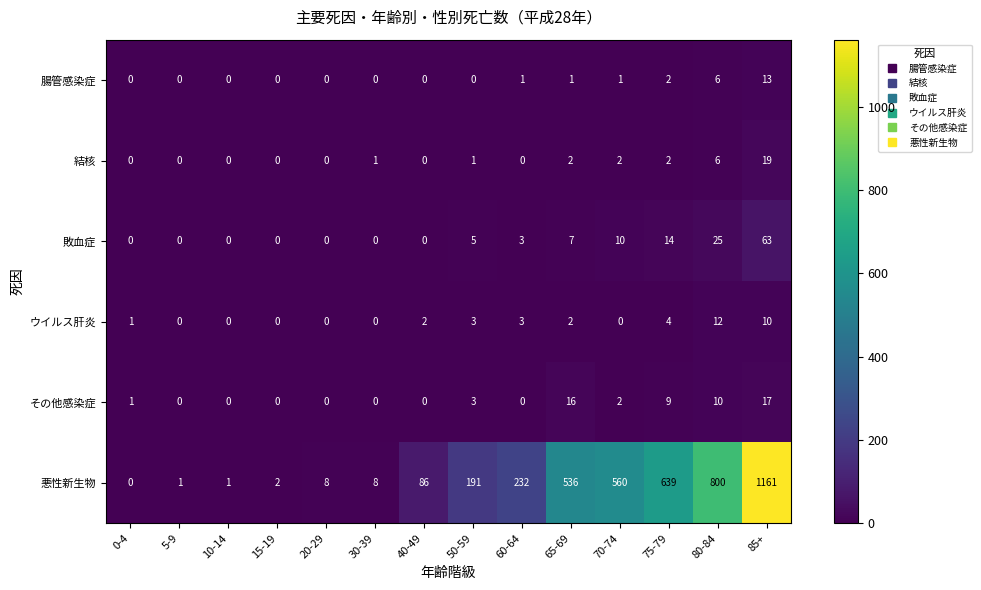

Count the number of categories in the chart.

14